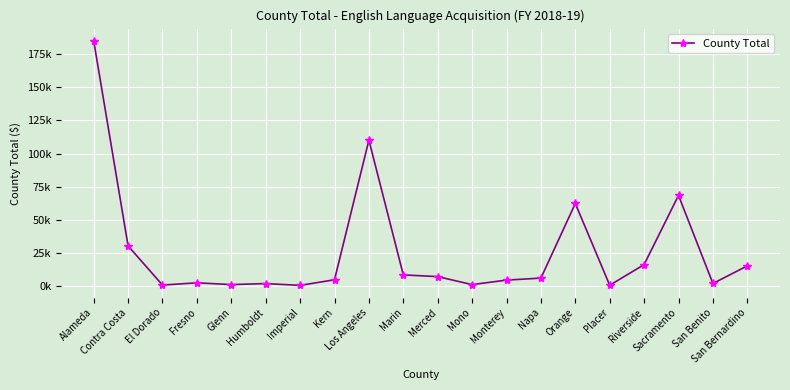

Does the chart have visible grid lines?

Yes